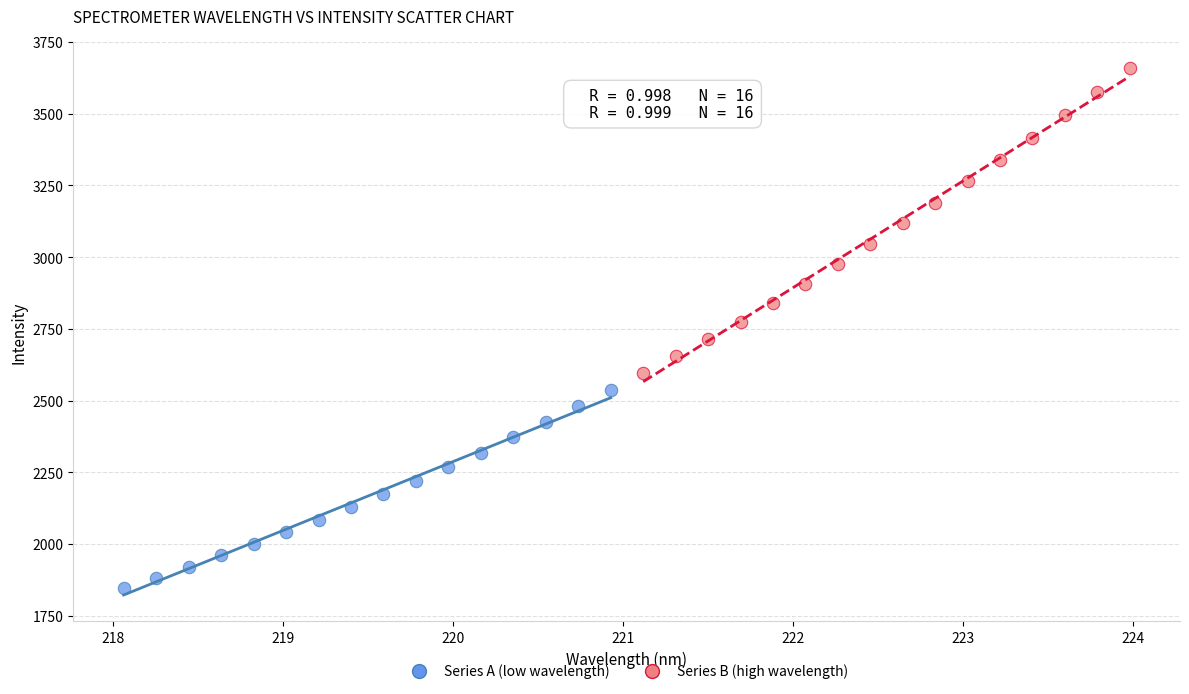

Which series has the largest Y range (max minus min)?

Series B (high wavelength)